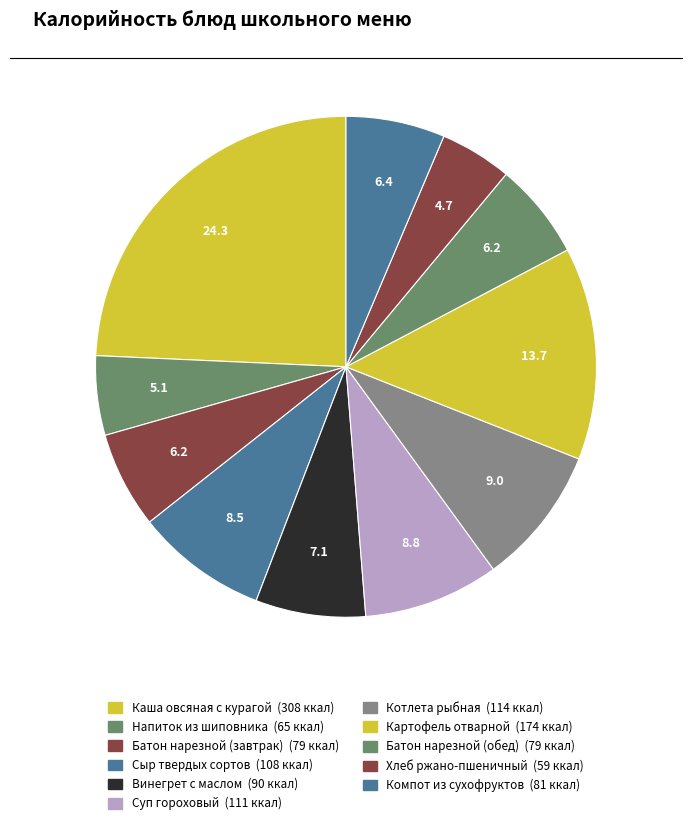

Does Котлета рыбная represent more than half of the total?

No